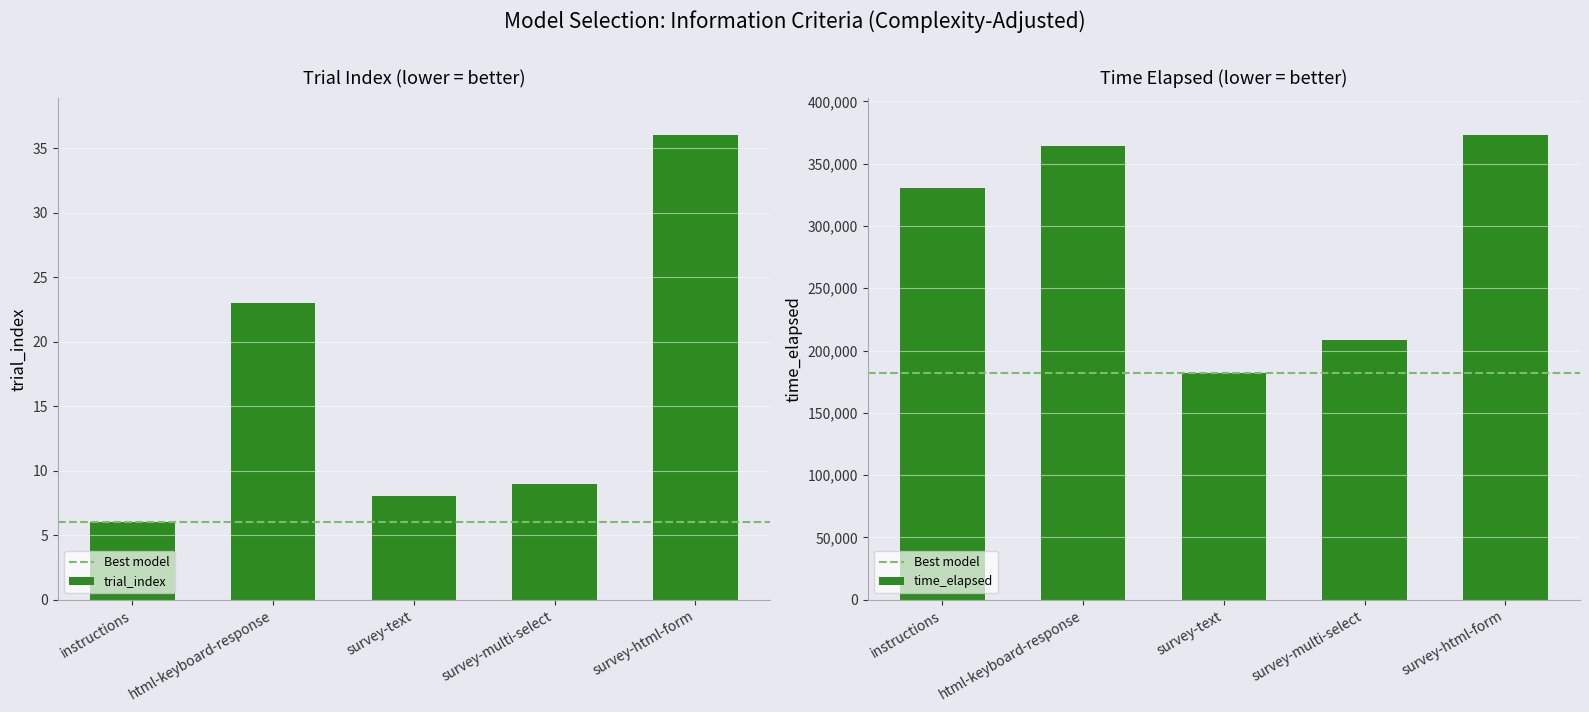

What is the label of the 4th bar from the left?

survey-multi-select